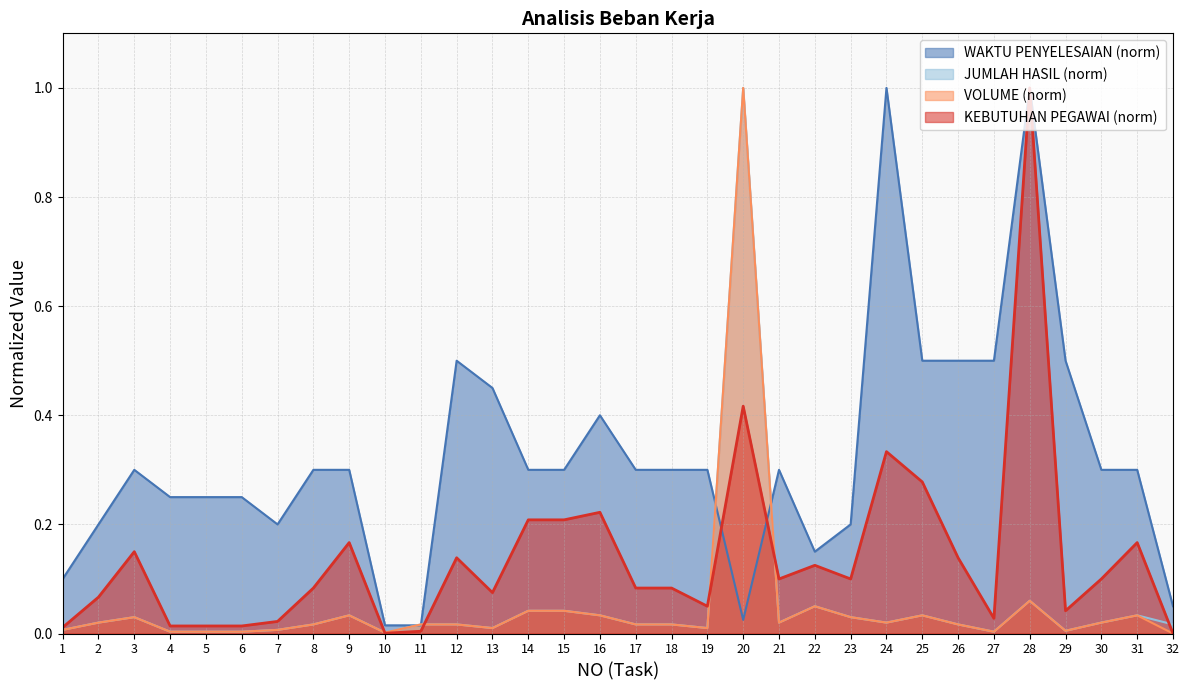

Does the chart display data point markers on the line(s)?

No